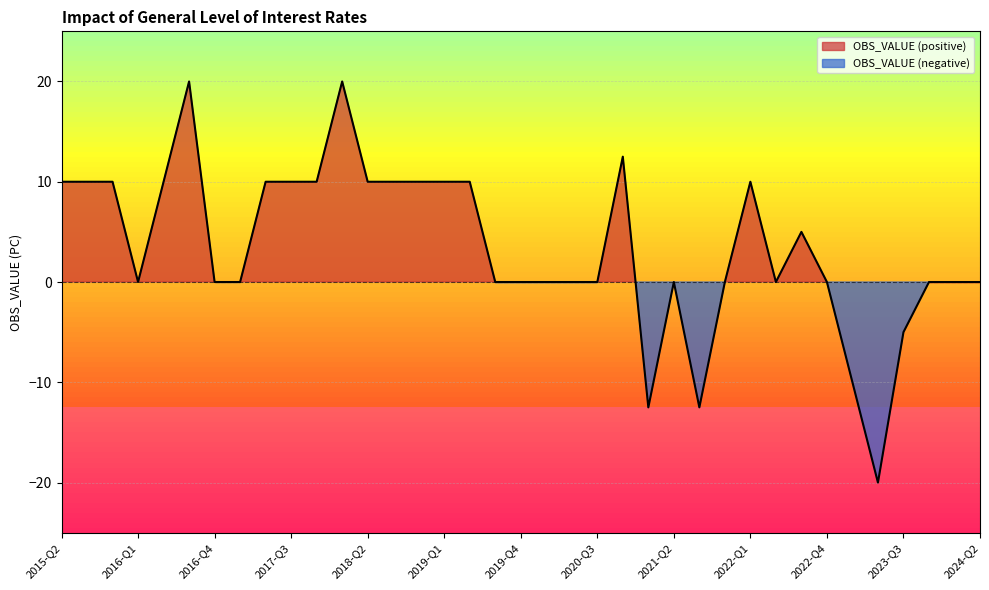

What is the greatest value displayed?

20.0